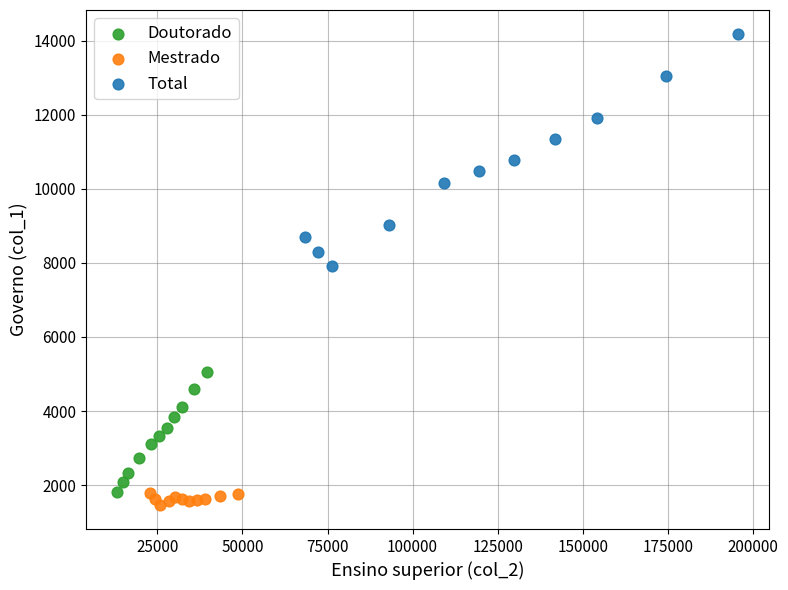

Which series has the largest Y range (max minus min)?

Total